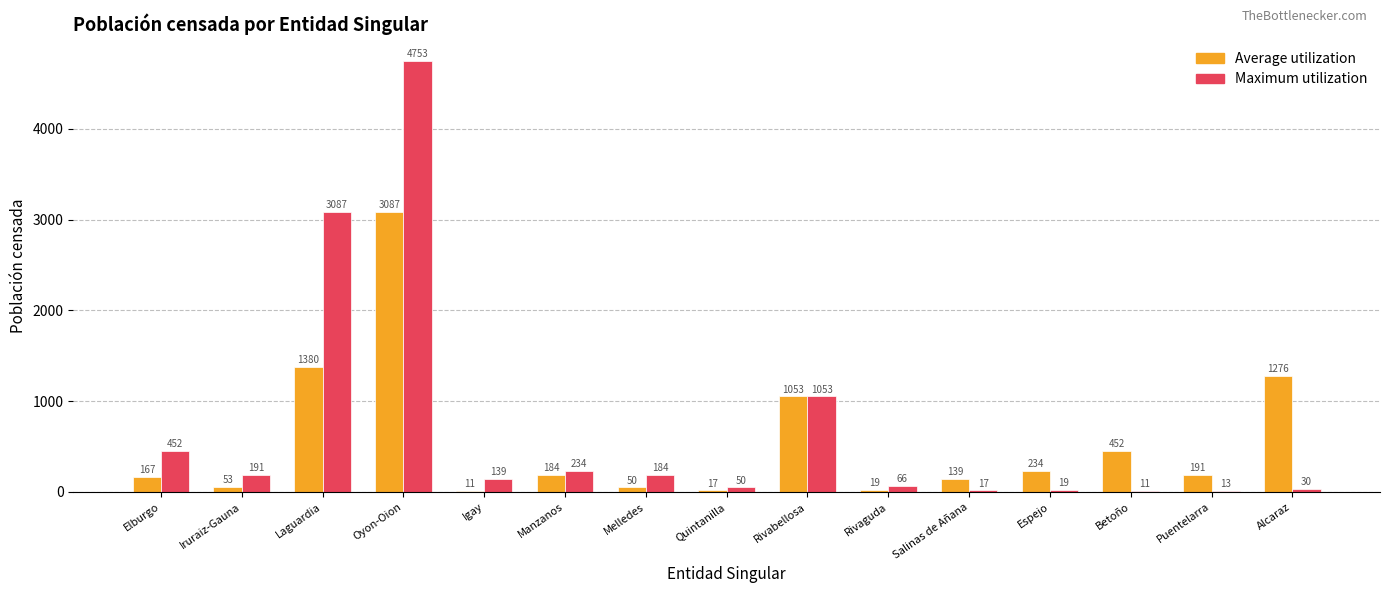

Which series has the largest total across all categories?

Maximum utilization